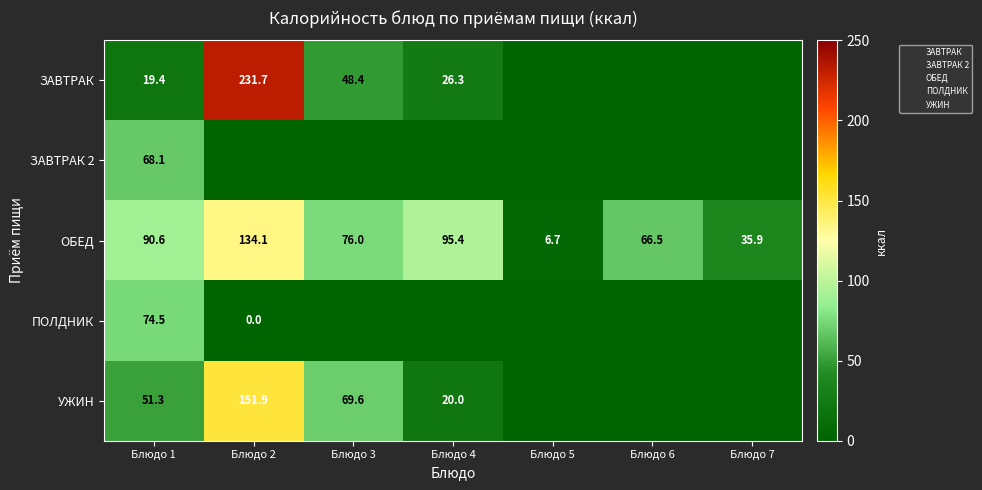

How many values in ЗАВТРАК are above zero?

4